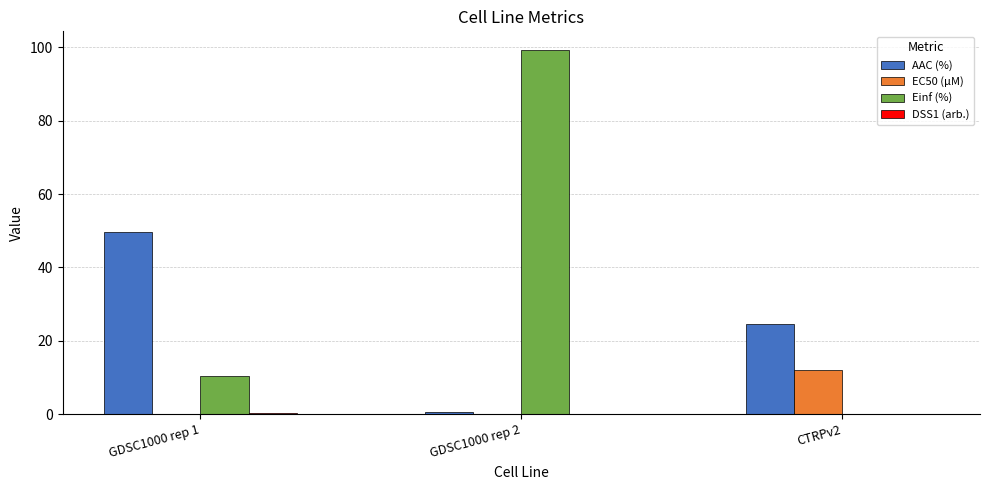

Which series changed the most between GDSC1000 rep 1 and GDSC1000 rep 2?

Einf (%)